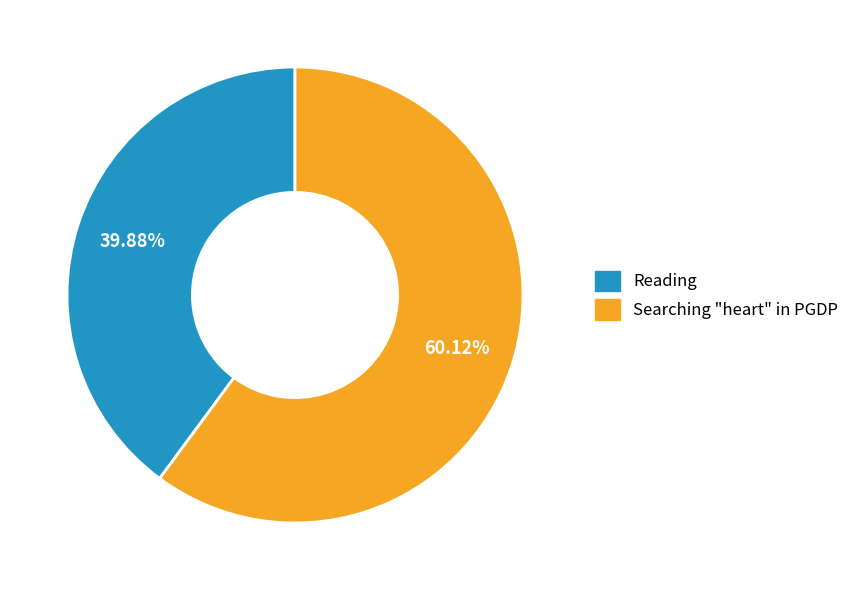

The Searching "heart" in PGDP slice represents 52% of the pie. True or false?

False